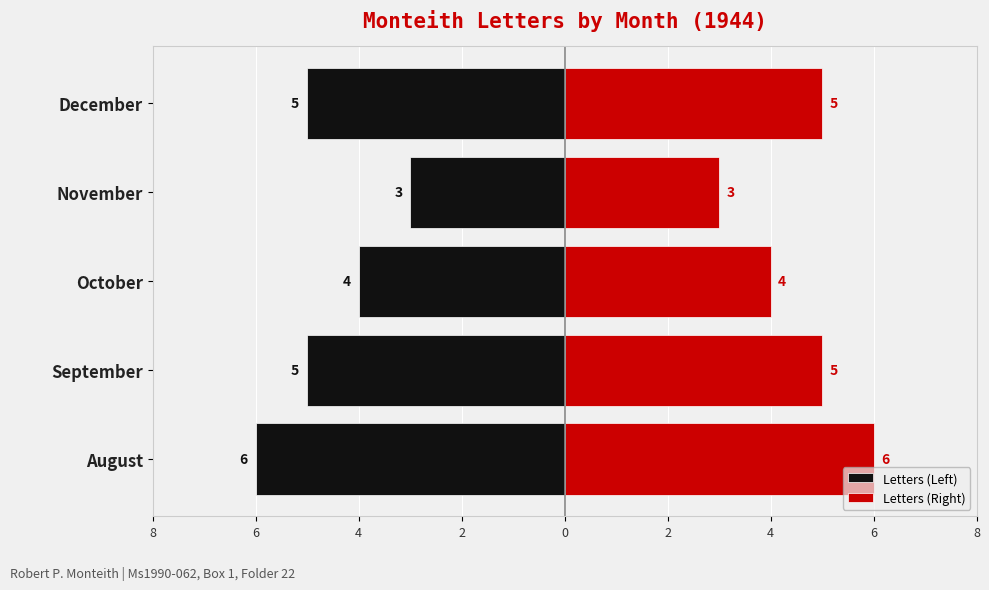

Count the Letters (Right) values in the range 4 to 5.

3